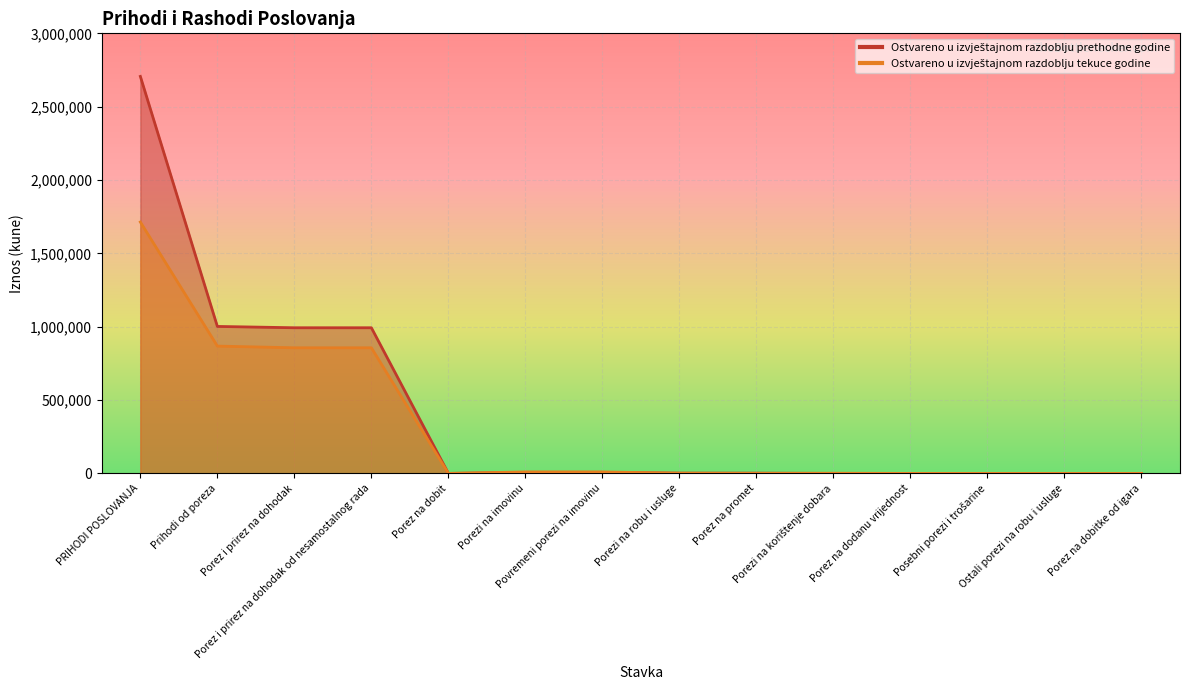

Is the value of Ostvareno u izvještajnom razdoblju prethodne godine at Porez na dobitke od igara greater than the value of Ostvareno u izvještajnom razdoblju tekuce godine at Posebni porezi i trošarine?

No